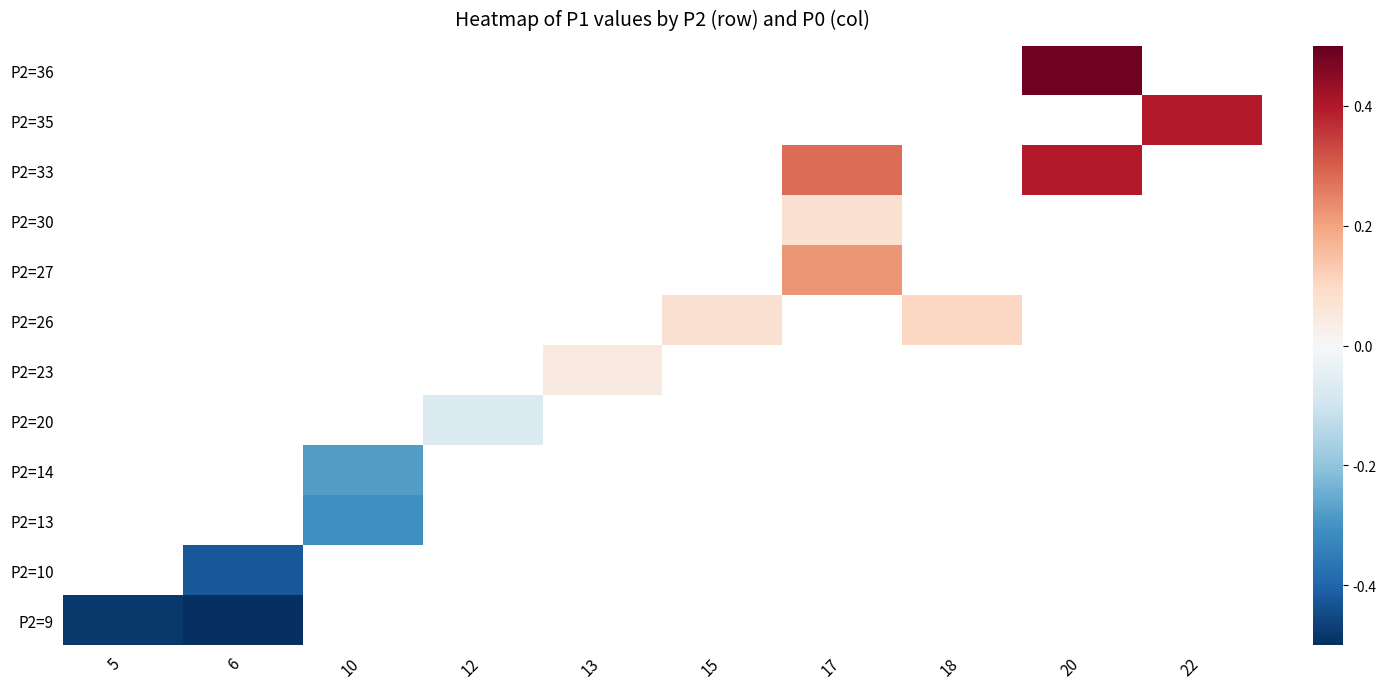

The P2=14 series shows -0.3 at 10. True or false?

True